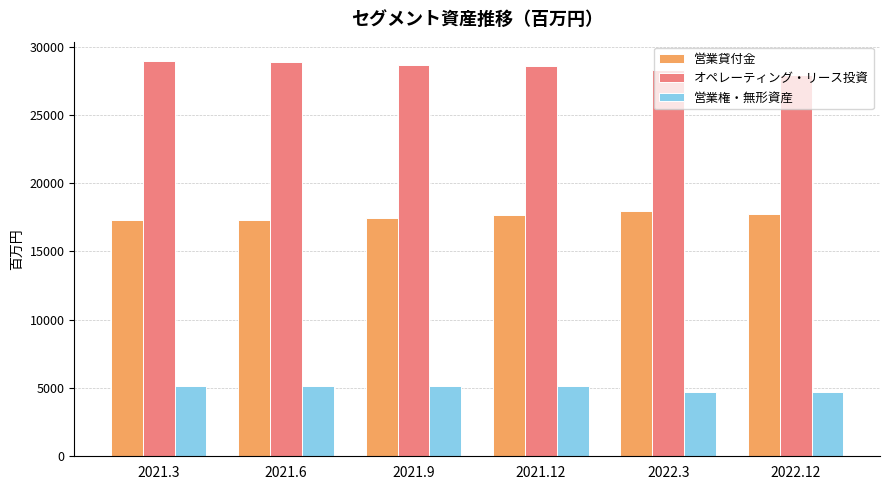

What value does the 営業権・無形資産 series have at 2022.3, to the nearest 10?

4730